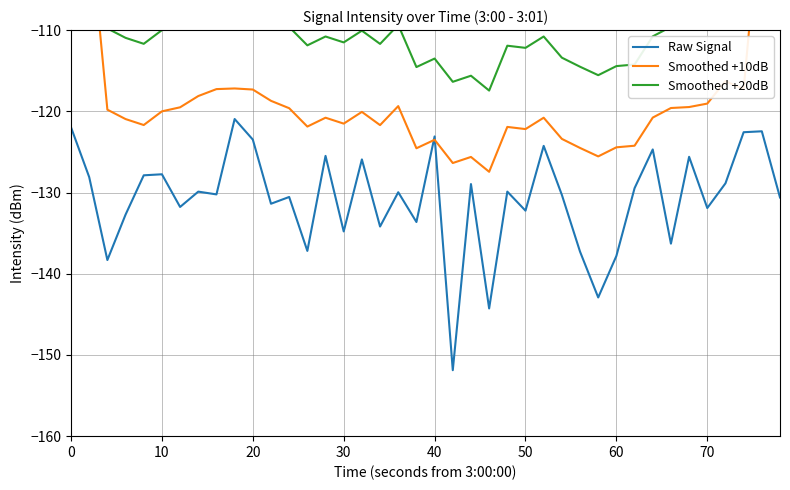

Is it true that Raw Signal equals -122.0 at 0?

True